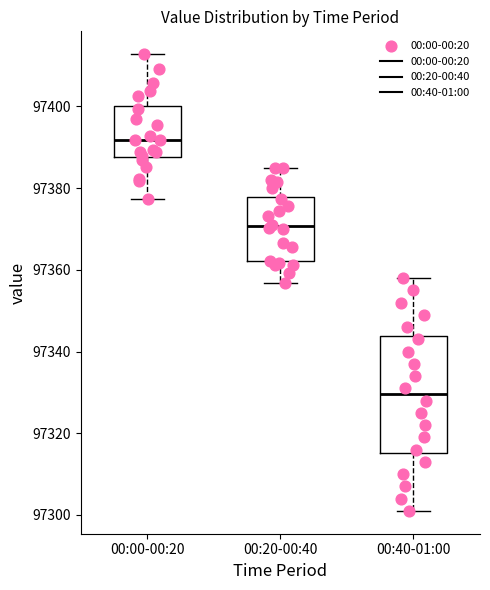

Reading left to right, read every box against the y-axis: the position of its median line, the range the box covers, and the ends of its whiskers. The values are not printed on the chart, so give them approximately, as read against the axis.

00:00-00:20: median 97392, box 97388 to 97400, whiskers 97378 to 97412
00:20-00:40: median 97370, box 97362 to 97378, whiskers 97356 to 97384
00:40-01:00: median 97330, box 97316 to 97344, whiskers 97302 to 97358